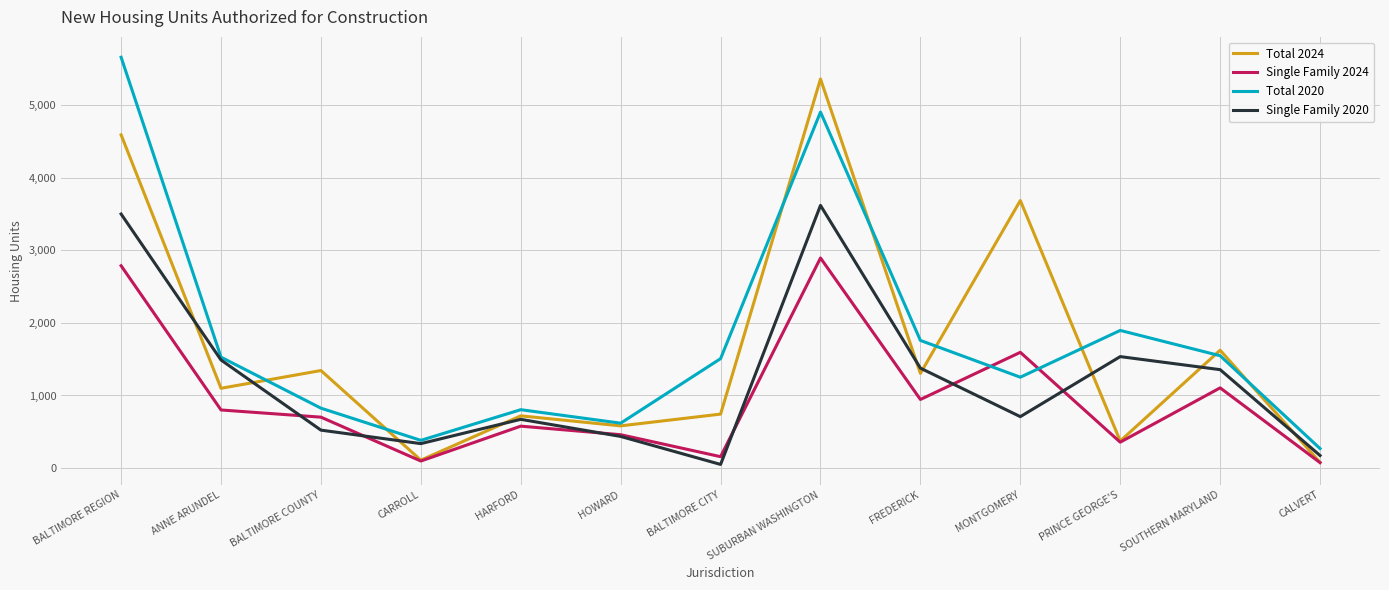

What is the spread (max minus min) of values at CALVERT?

194